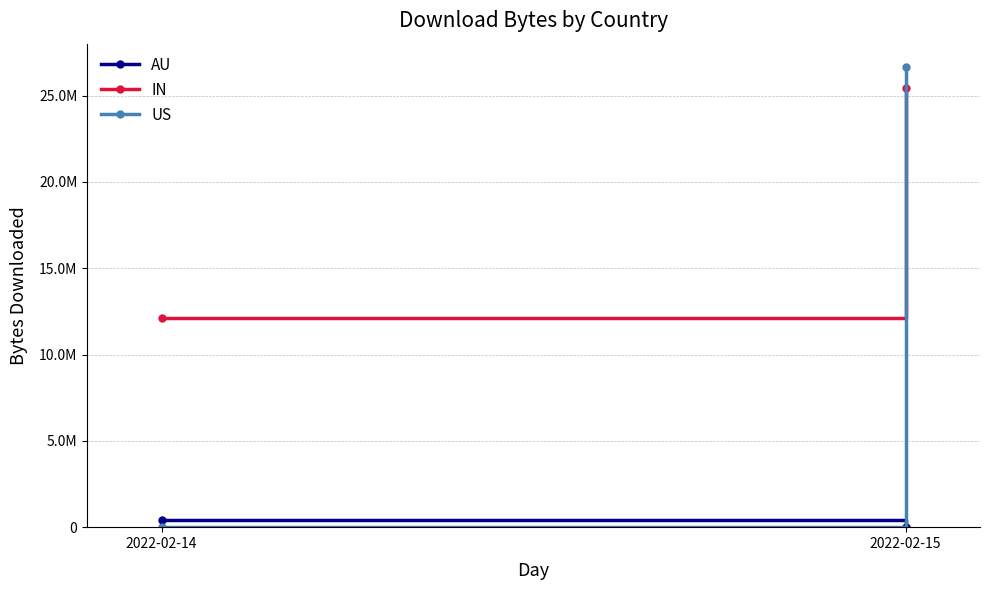

Is the value of US at 2022-02-14 greater than the value of IN at 2022-02-15?

No